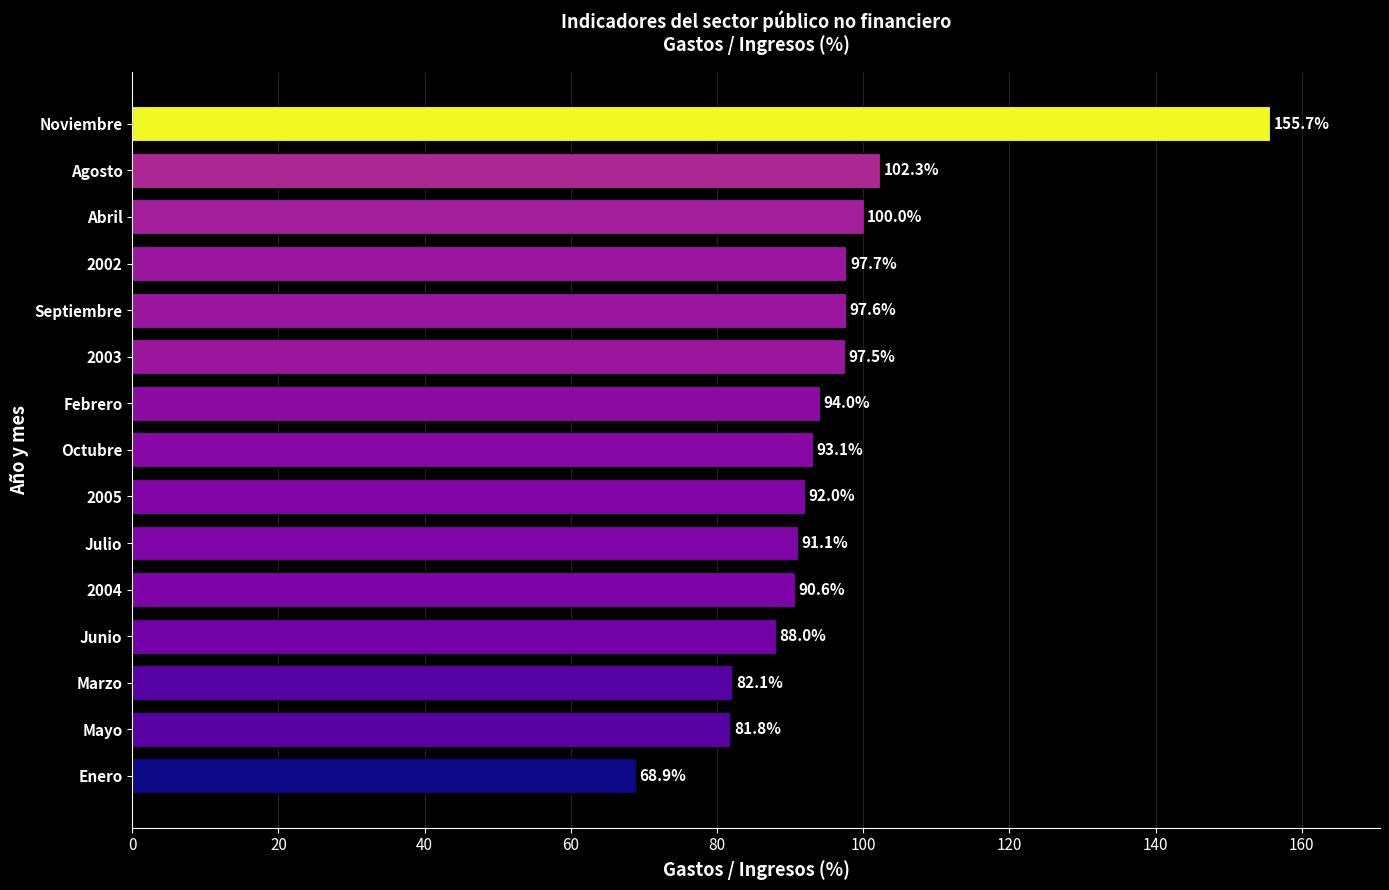

Reading top to bottom, list all the values displayed in this chart.

Noviembre=155.7	Agosto=102.3	Abril=100.0	2002=97.7	Septiembre=97.6	2003=97.5	Febrero=94.0	Octubre=93.1	2005=92.0	Julio=91.1	2004=90.6	Junio=88.0	Marzo=82.1	Mayo=81.8	Enero=68.9